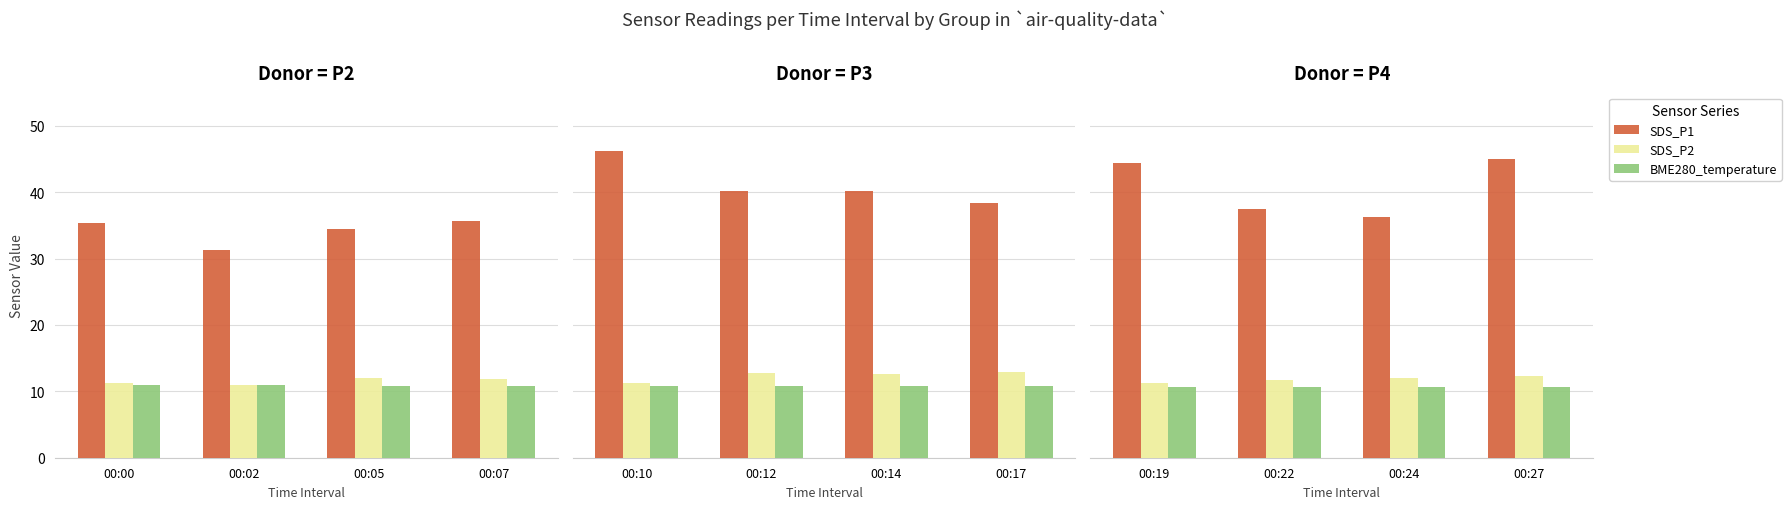

How many bars are there in each group?

3